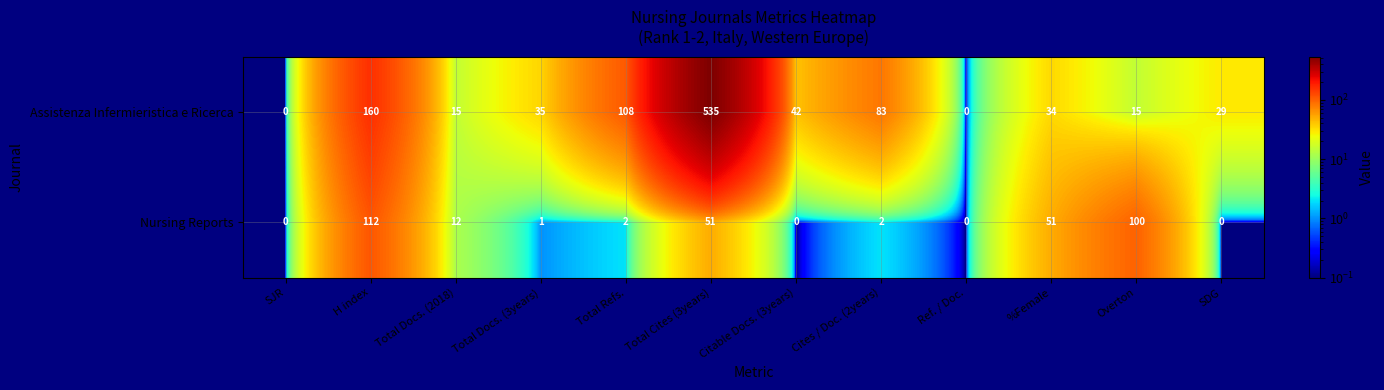

At which category is the sum across all series the highest?

Total Cites (3years)